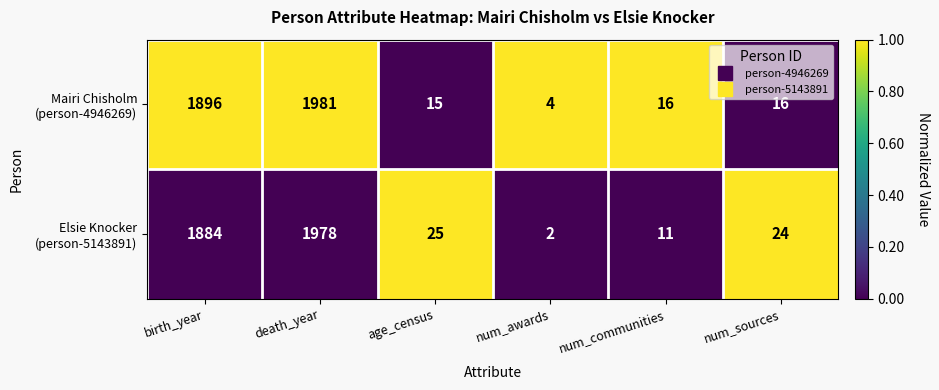

What is the difference between the highest and lowest values at num_sources?

8